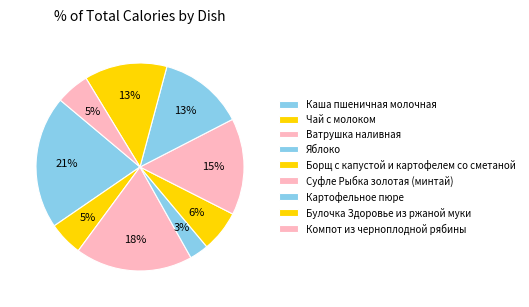

To the nearest percent, what percentage of the pie is Ватрушка наливная?

18%